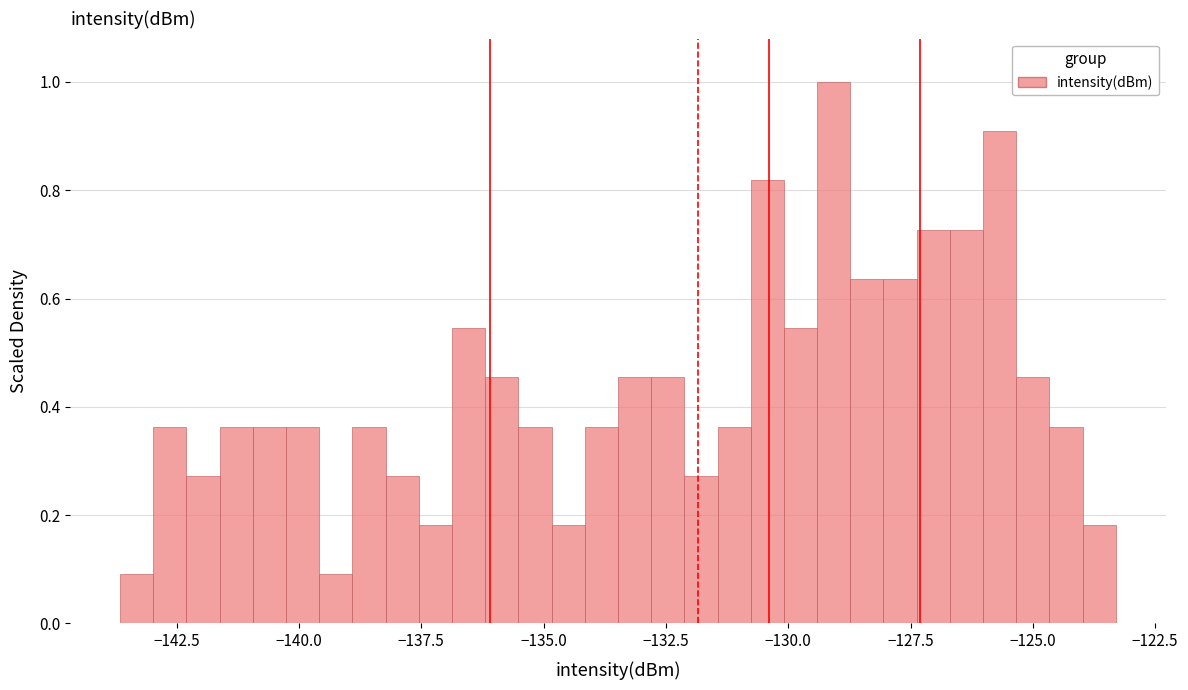

Around what value on the x-axis is the tallest bar? Give the approximate position of its centre, as read against the axis.

-129.0